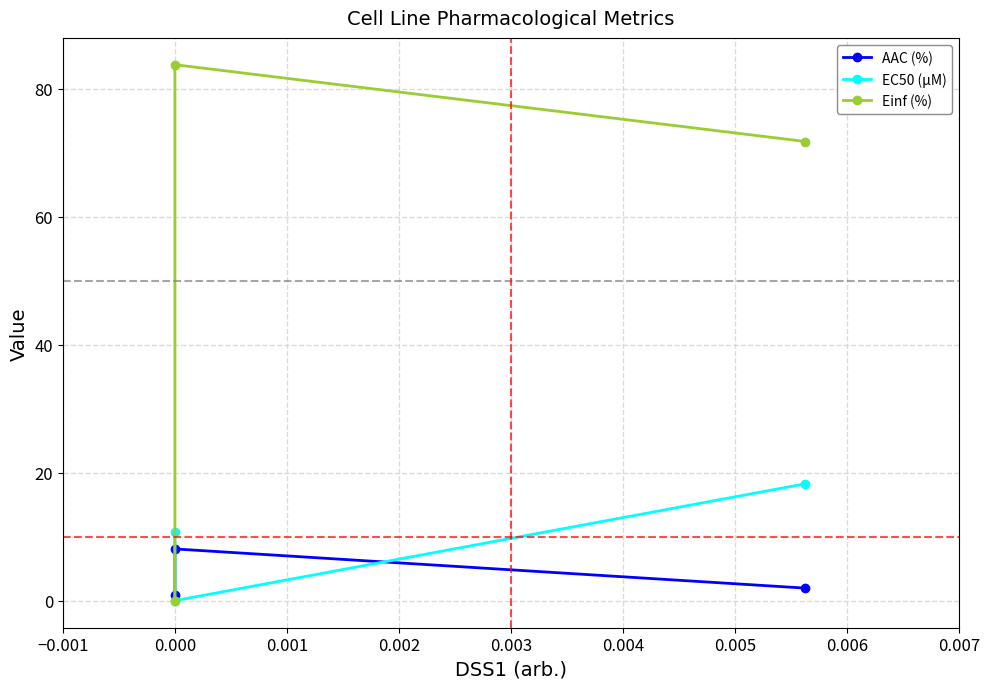

Reading left to right, extract all data points from this chart.

AAC (%): 0.8	8.1	2.0
EC50 (µM): 10.7	0.0	18.3
Einf (%): 0.0	83.8	71.8